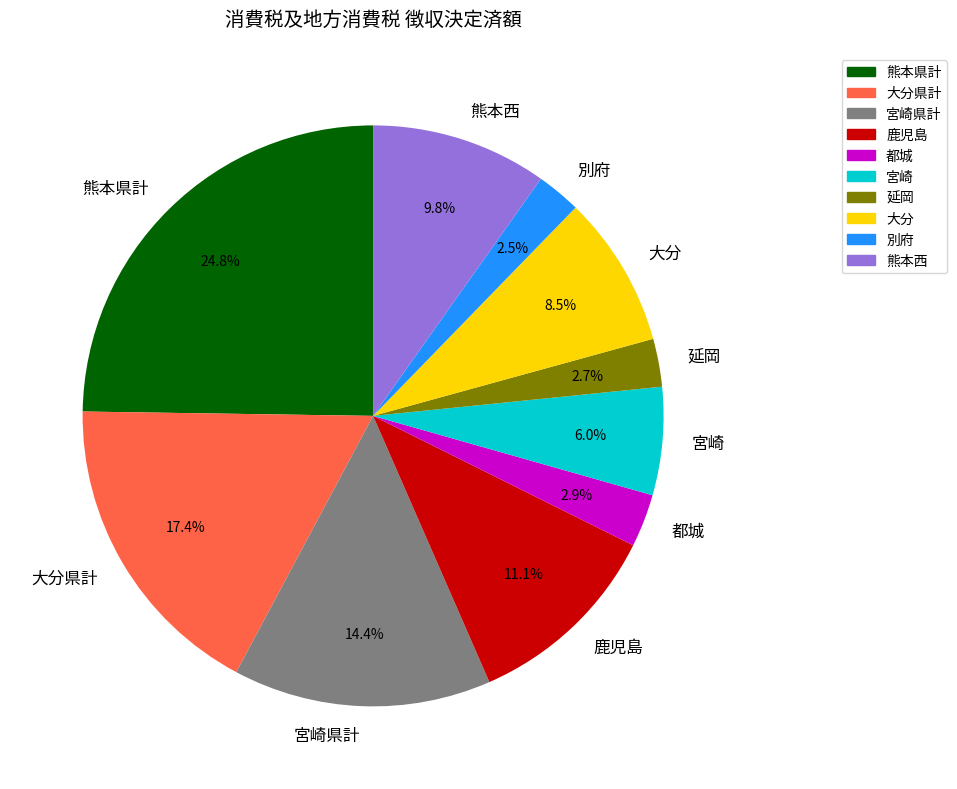

Between 延岡 and 熊本西, which is larger?

熊本西